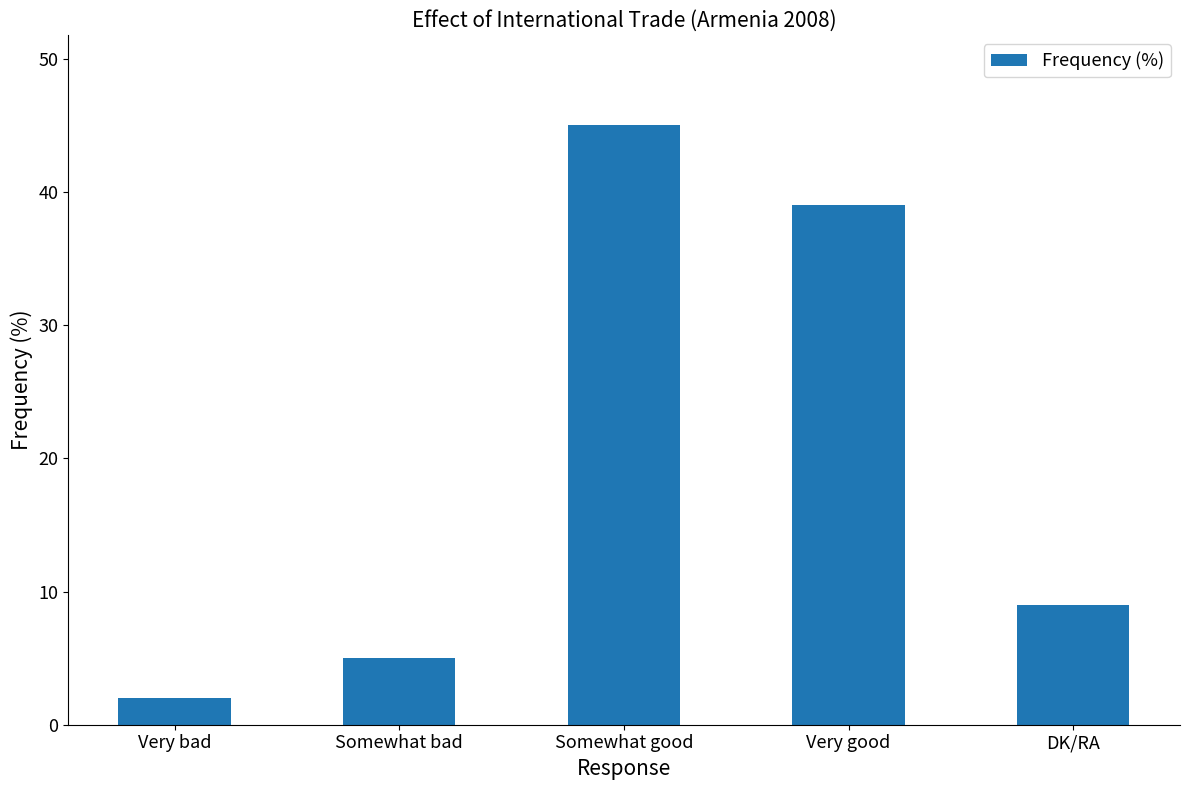

What is the change in value from Very bad to Somewhat good?

+43